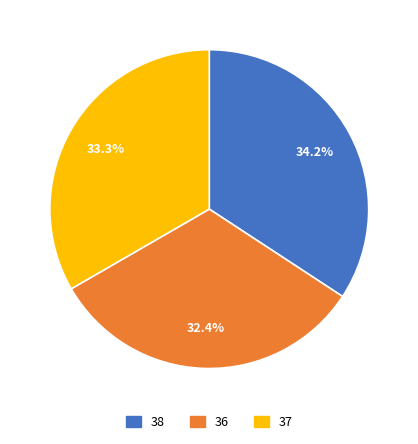

Is there any slice that represents more than half of the pie?

No